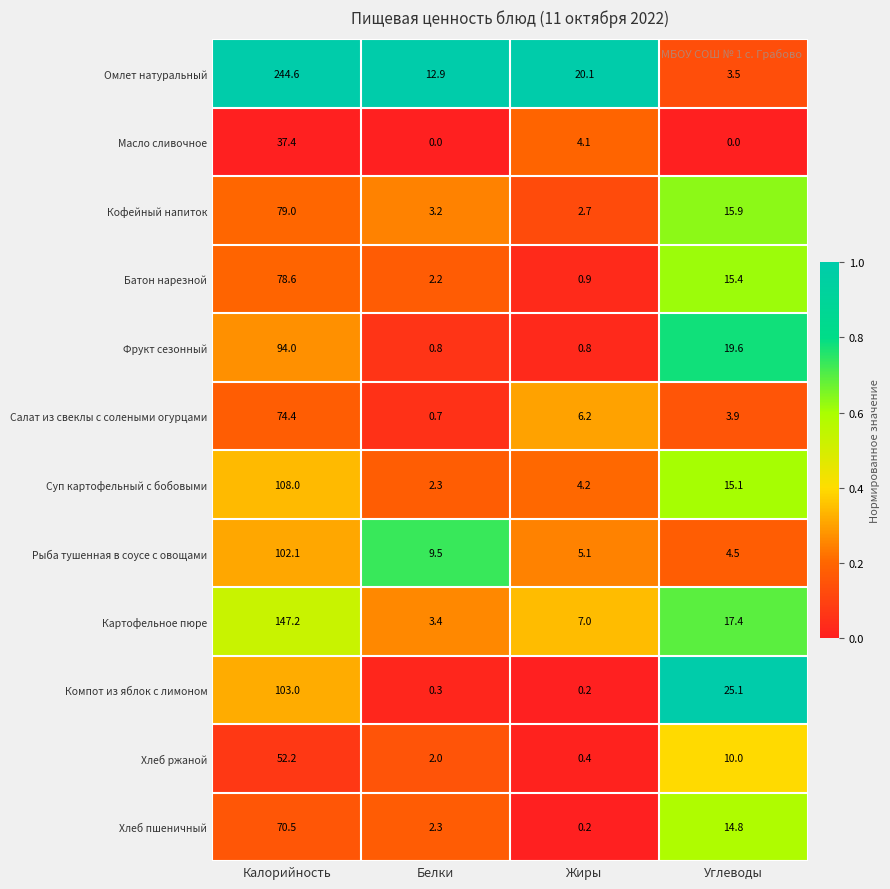

Which series has the largest range (max minus min)?

Омлет натуральный